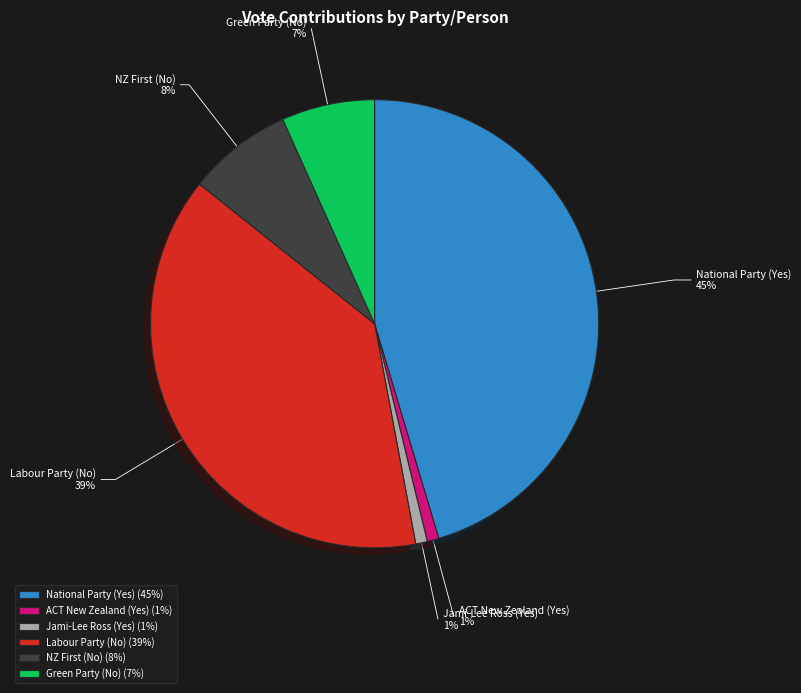

Combined, do ACT New Zealand (Yes) and National Party (Yes) account for over 50%?

No